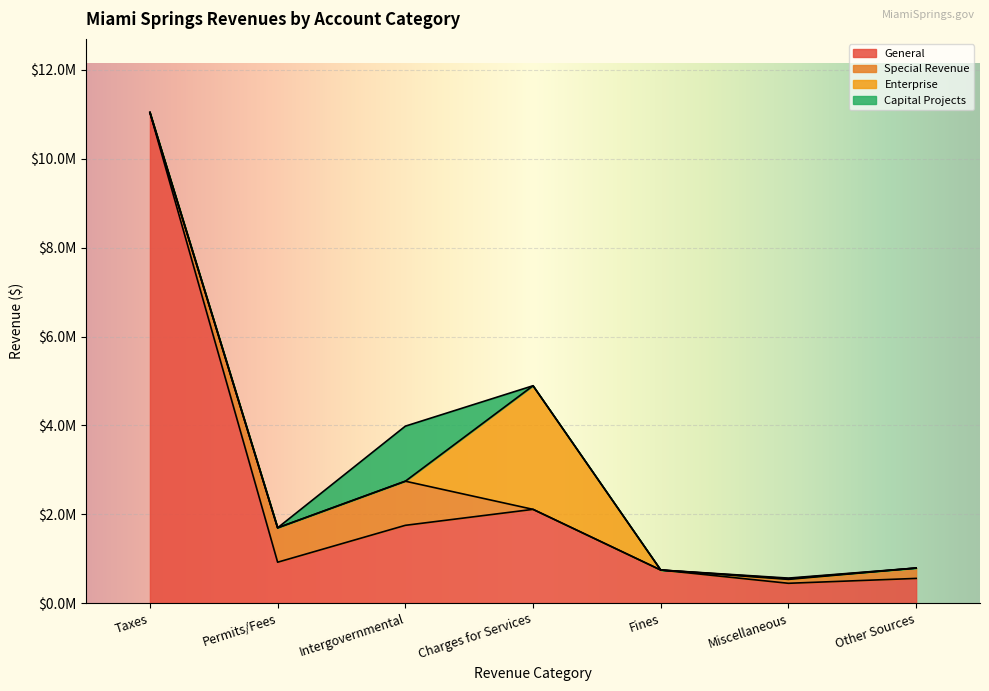

Between Miscellaneous and Fines, which is larger?

Fines